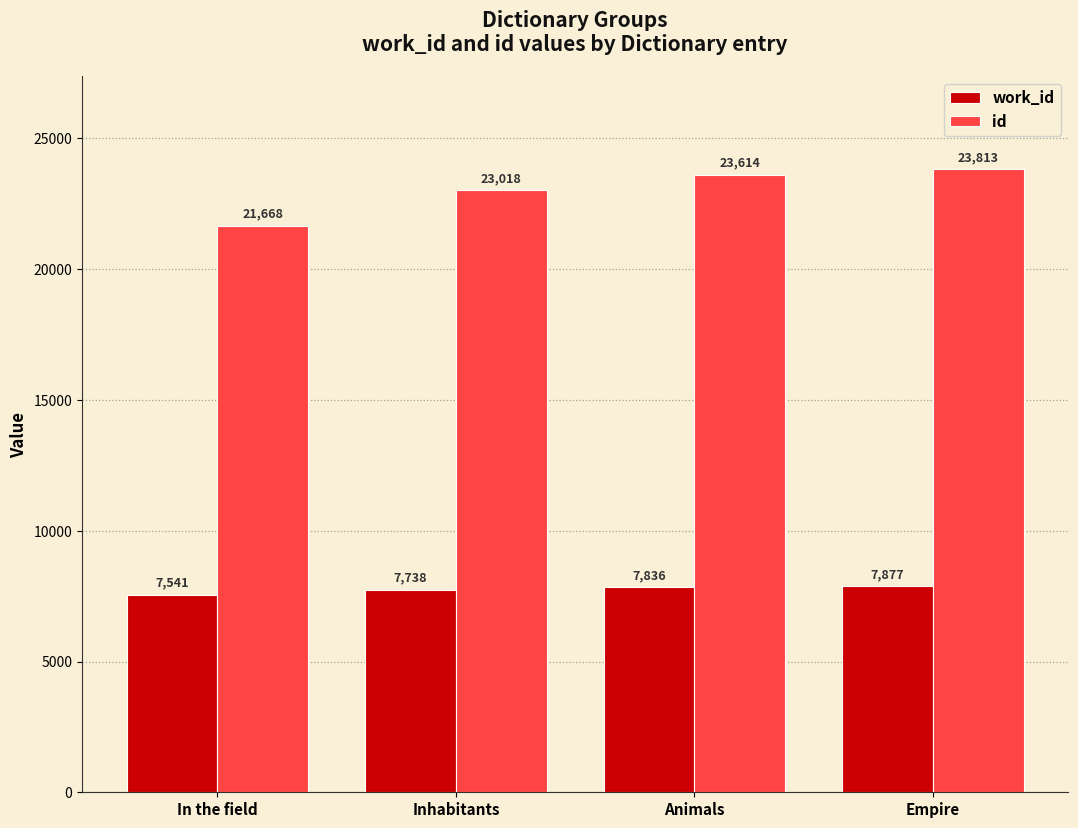

List the series in order of their overall mean, lowest first.

work_id, id